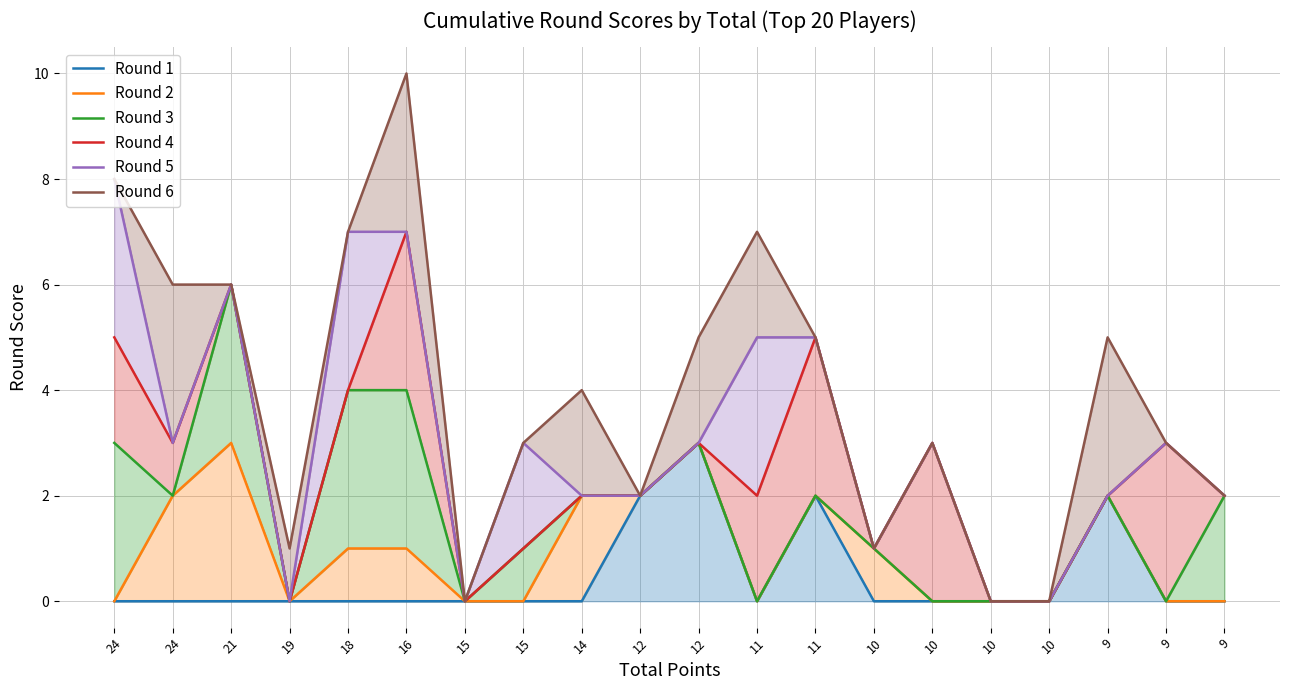

Reading right to left, list all the values displayed in this chart.

Round 1: 0	0	2	0	0	0	0	2	0	3	2	0	0	0	0	0	0	0	0	0
Round 2: 0	0	2	0	0	0	1	2	0	3	2	2	0	0	1	1	0	3	2	0
Round 3: 2	0	2	0	0	0	1	2	0	3	2	2	1	0	4	4	0	6	2	3
Round 4: 2	3	2	0	0	3	1	5	2	3	2	2	1	0	7	4	0	6	3	5
Round 5: 2	3	2	0	0	3	1	5	5	3	2	2	3	0	7	7	0	6	3	8
Round 6: 2	3	5	0	0	3	1	5	7	5	2	4	3	0	10	7	1	6	6	8